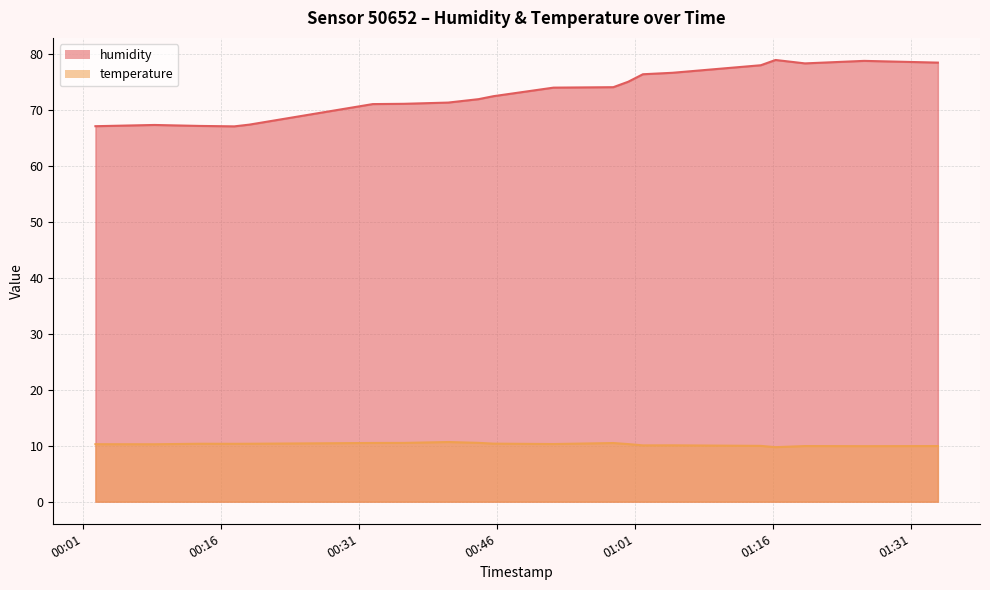

What is the total value across all series at 2024-03-02T01:01:49?

86.4